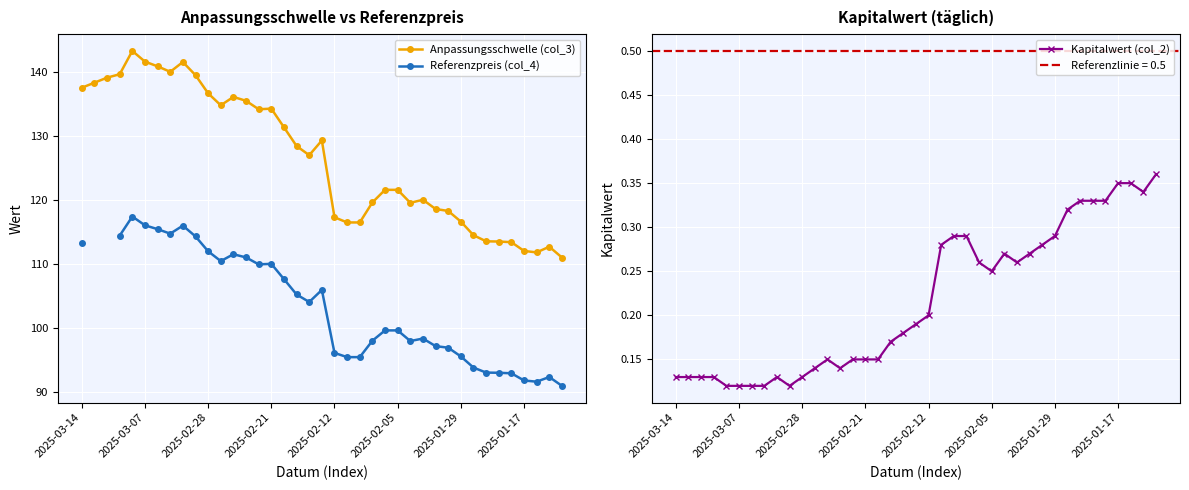

At how many categories does at least one series exceed 82?

39